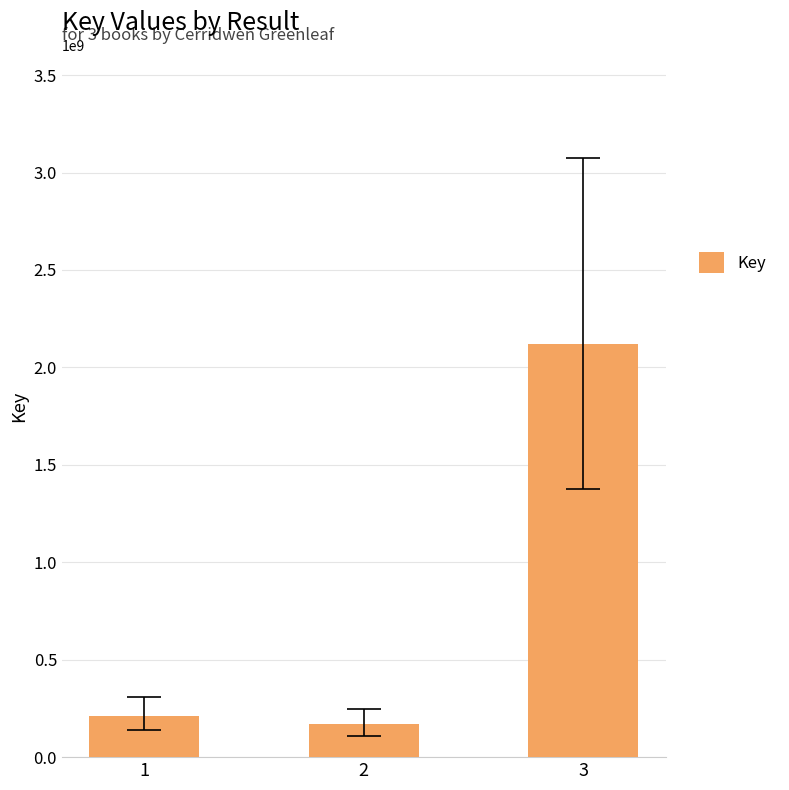

How many data points are less than 213260888?

1